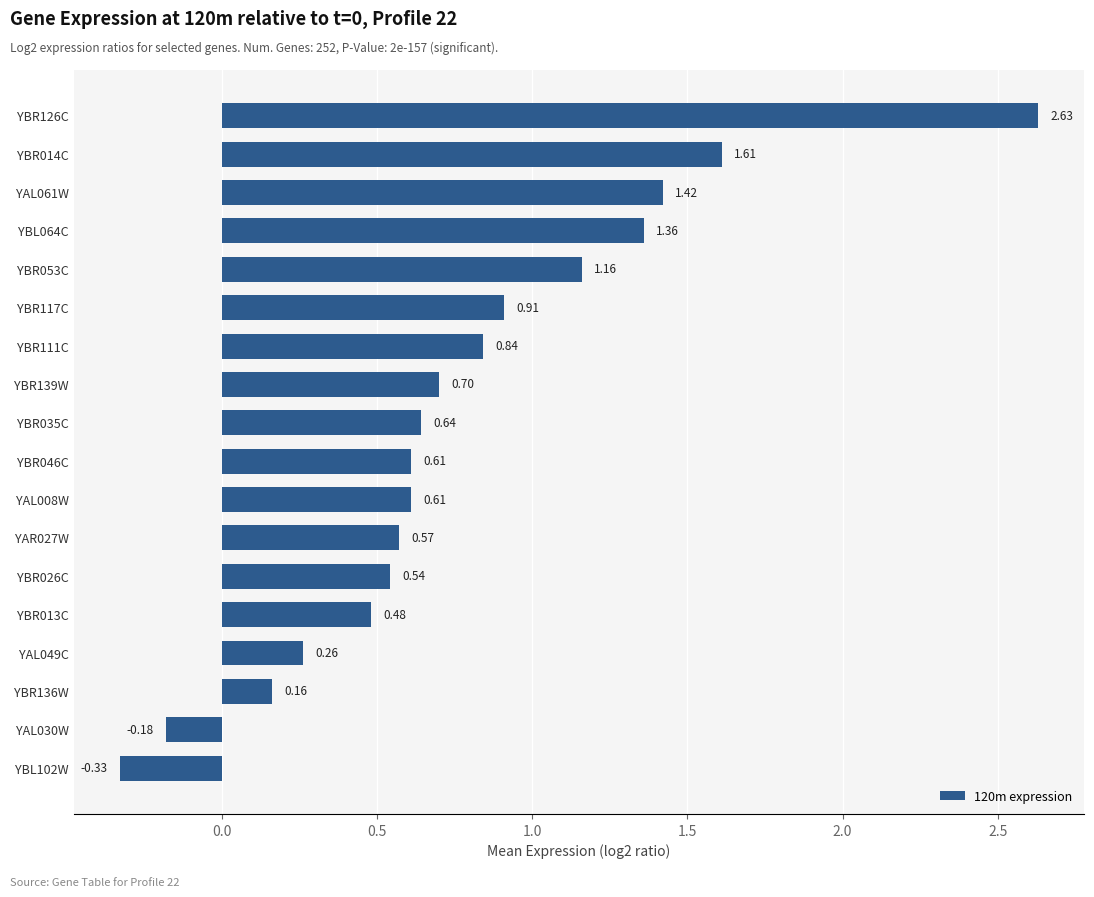

Are the bars grouped side by side (vs. stacked)?

No